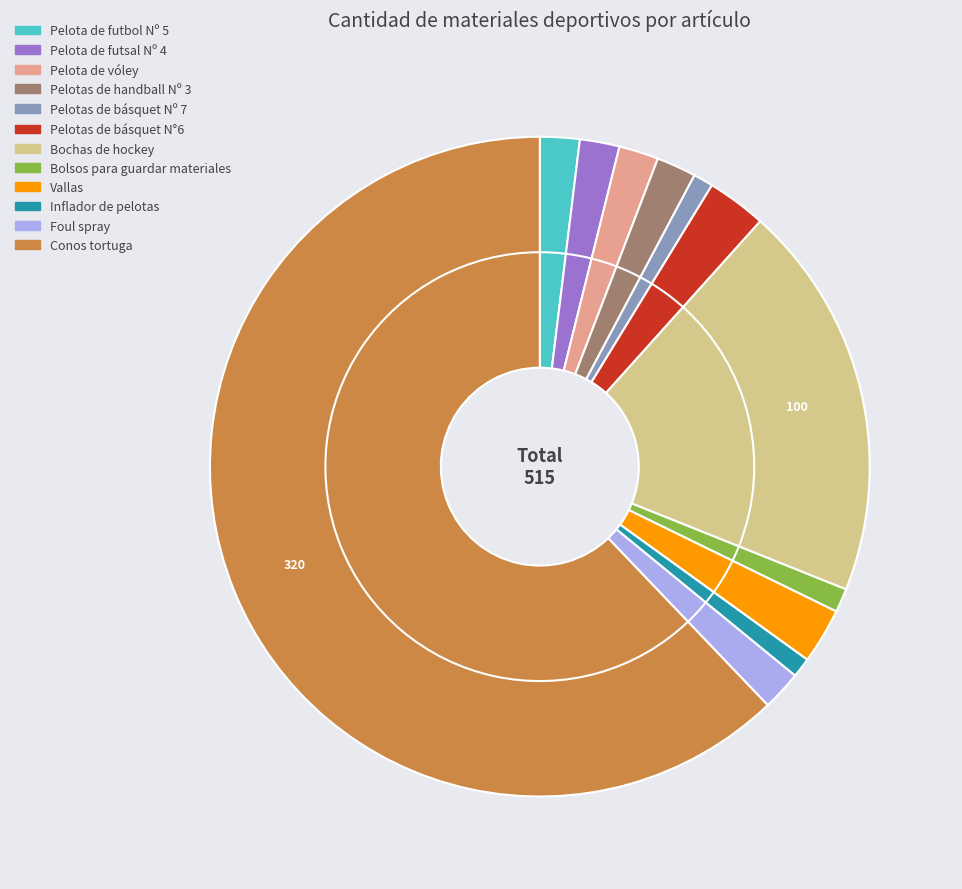

What percentage is the Bochas de hockey slice, to the nearest percent?

19%